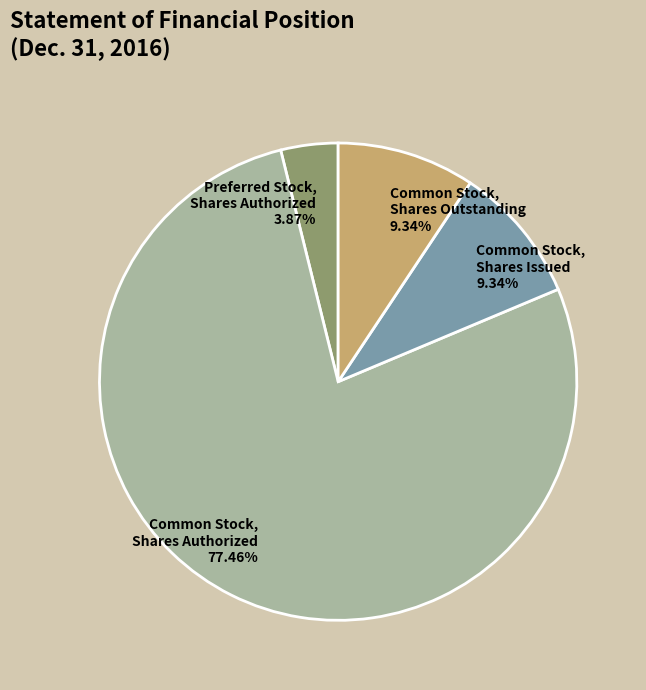

How many segments does this pie chart have?

4